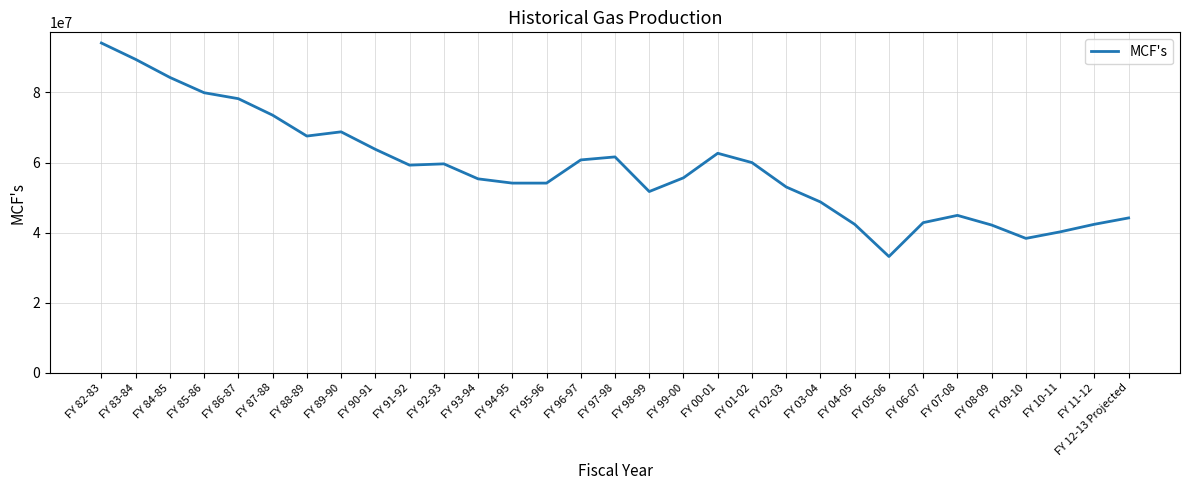

At which category does the data reach its first local peak?

FY 89-90